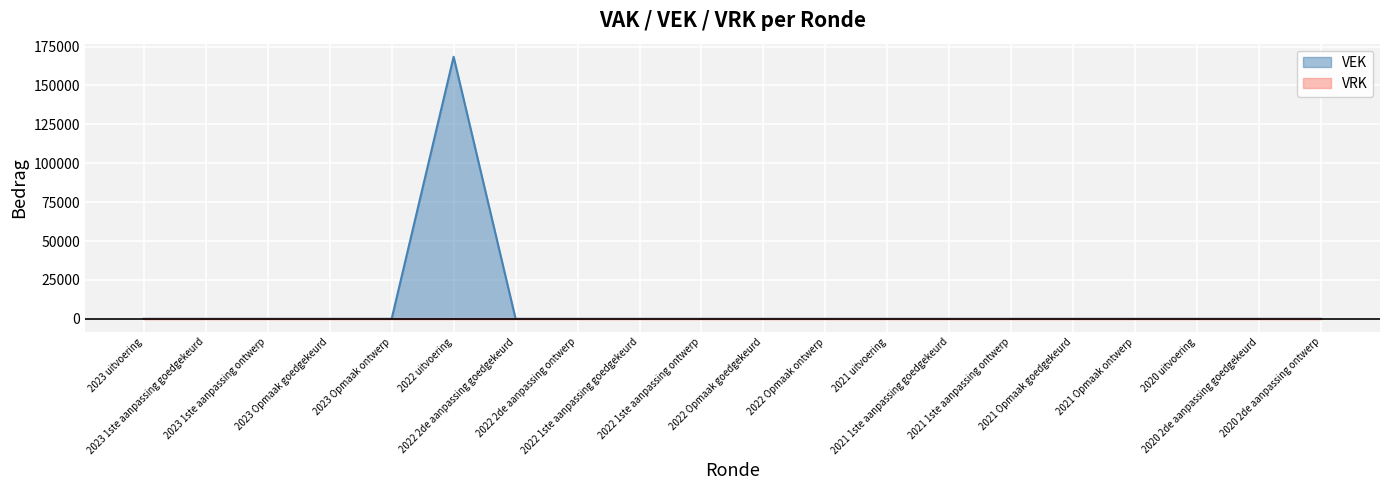

What is the average value?

8420